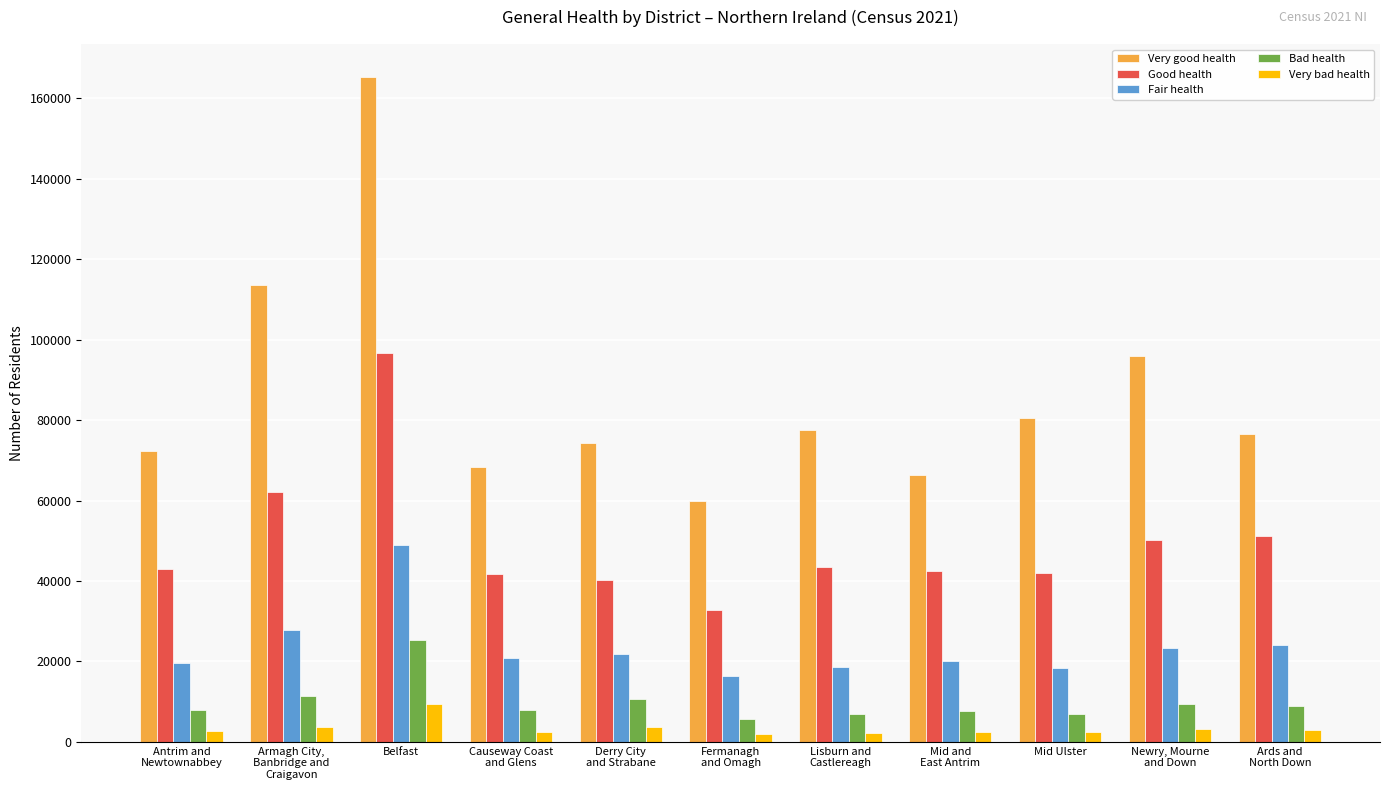

Which series has the largest total across all categories?

Very good health